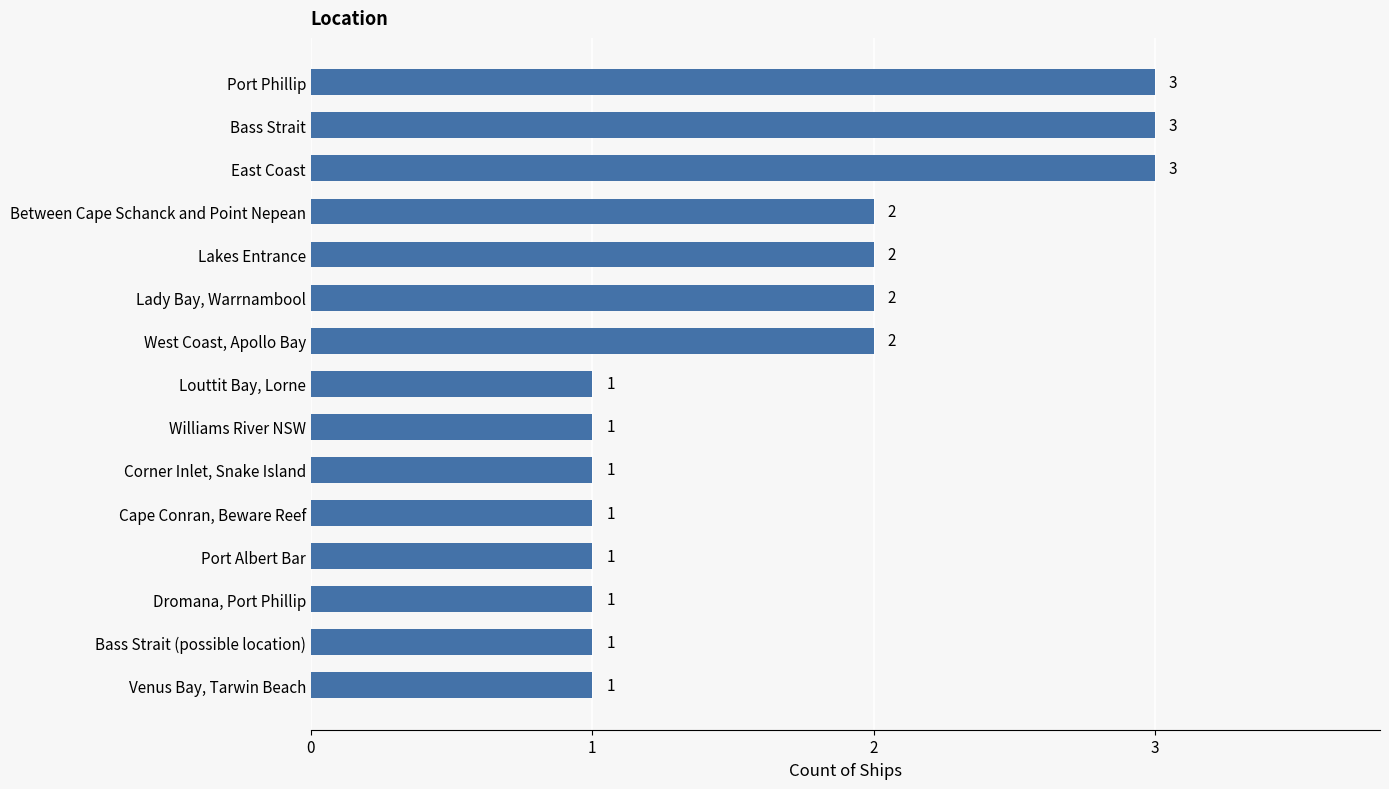

Is it true that the value at Bass Strait is 3?

True